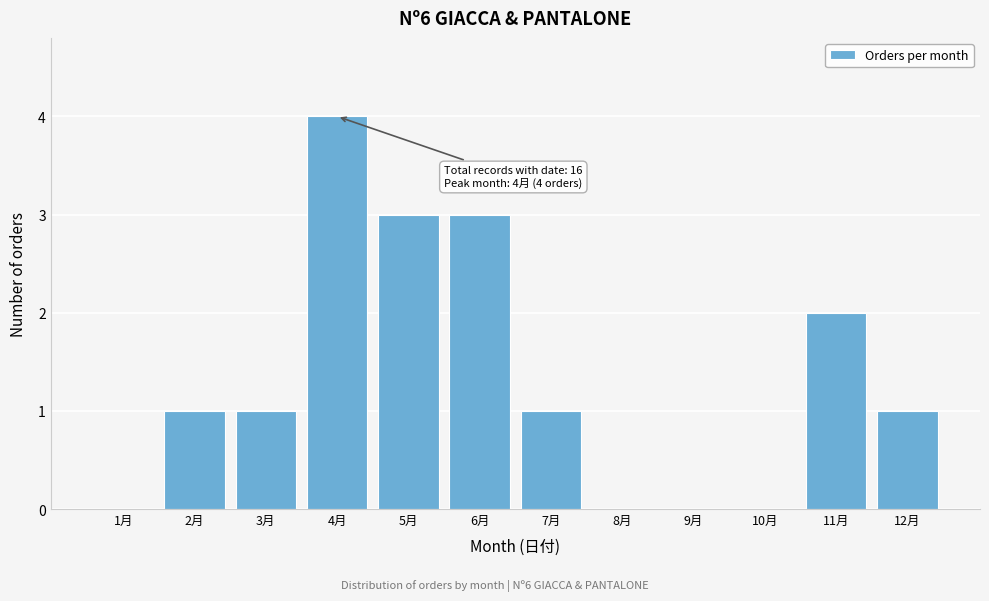

Reading right to left, transcribe all the data shown in this chart.

12月=1	11月=2	10月=0	9月=0	8月=0	7月=1	6月=3	5月=3	4月=4	3月=1	2月=1	1月=0